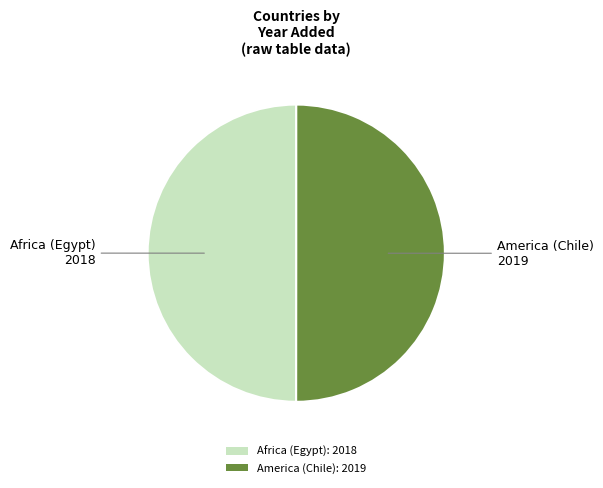

The America (Chile): 2019 slice represents 57% of the pie. True or false?

False